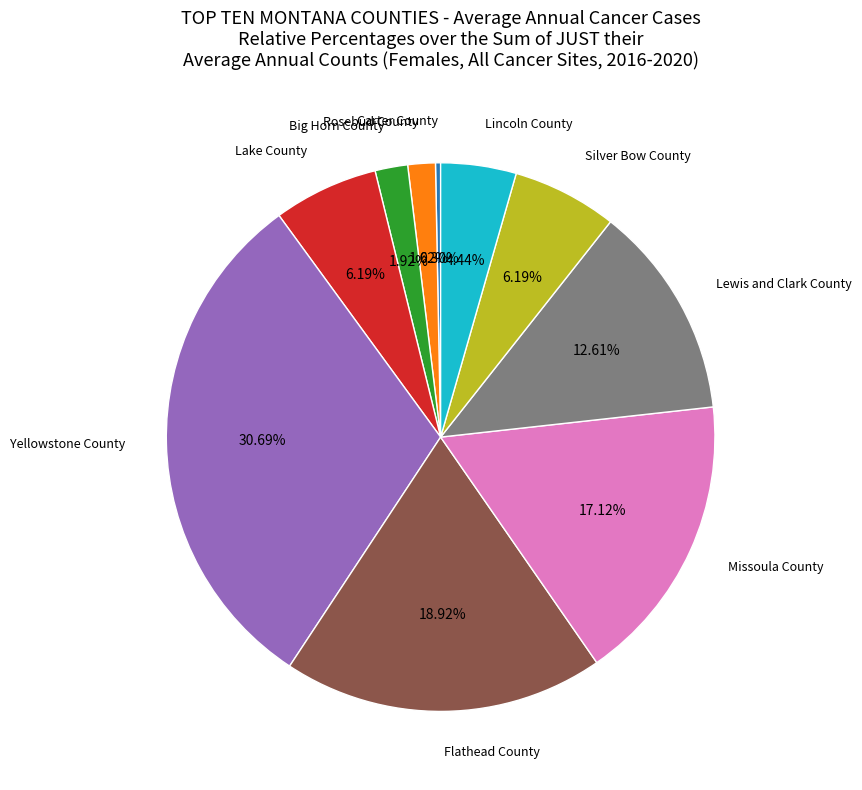

What percentage is the Yellowstone County slice, to the nearest percent?

31%